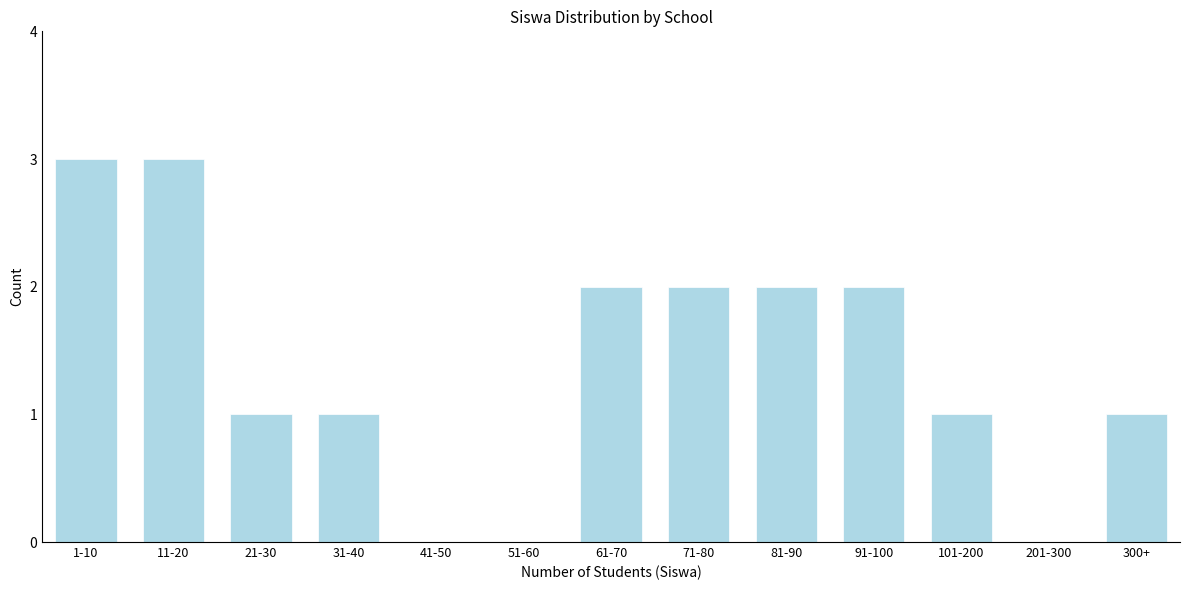

Reading left to right, extract all data points from this chart.

1-10=3	11-20=3	21-30=1	31-40=1	41-50=0	51-60=0	61-70=2	71-80=2	81-90=2	91-100=2	101-200=1	201-300=0	300+=1